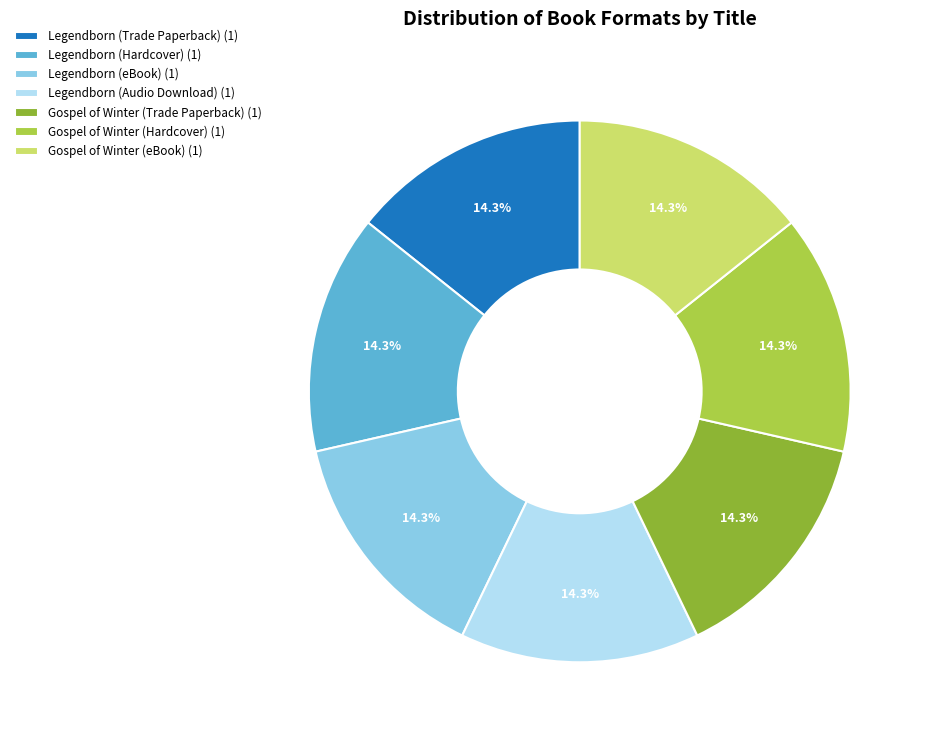

Approximately how many times larger is the value at Gospel of Winter (Hardcover) (1) compared to Legendborn (eBook) (1)?

1.0